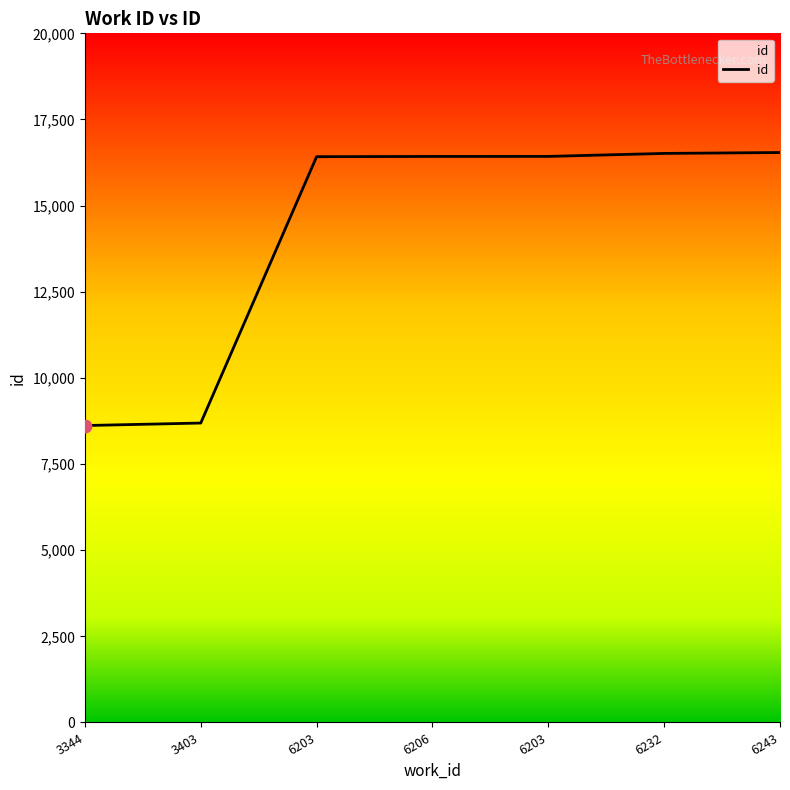

Between 6203 and 6243, which is larger?

6243